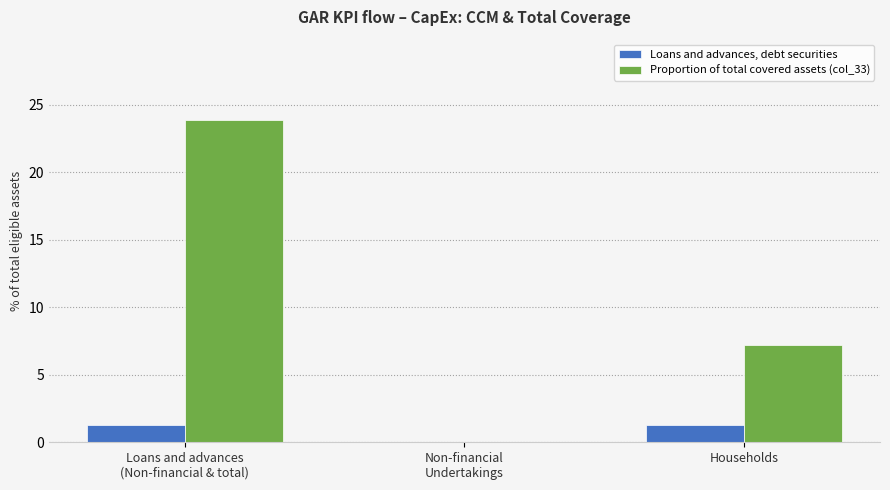

True or false: Proportion of total covered assets (col_33) has a value of 7.2 at Households.

True